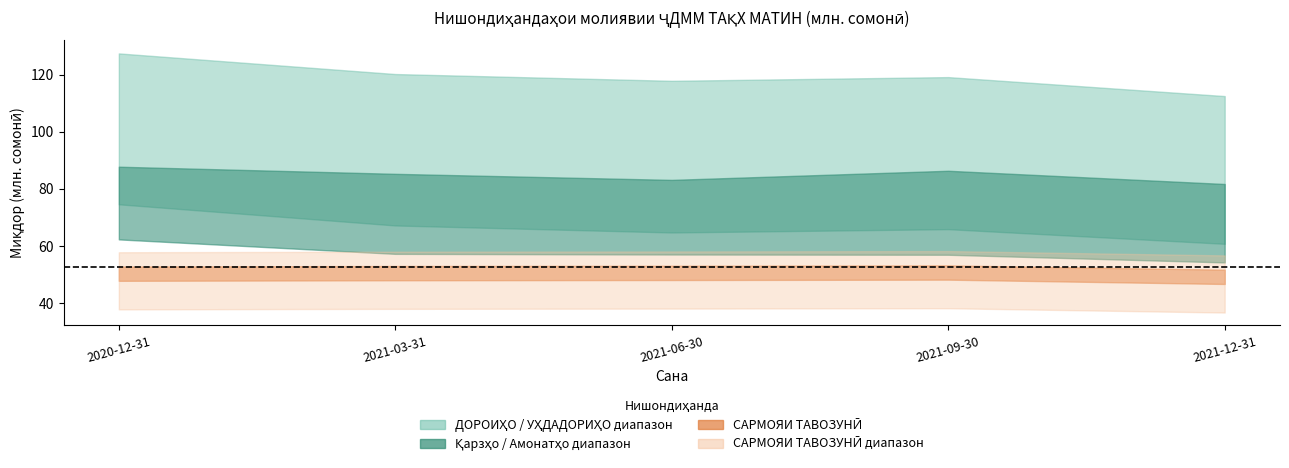

Between 2021-06-30 and 2021-03-31, which is larger?

2021-03-31